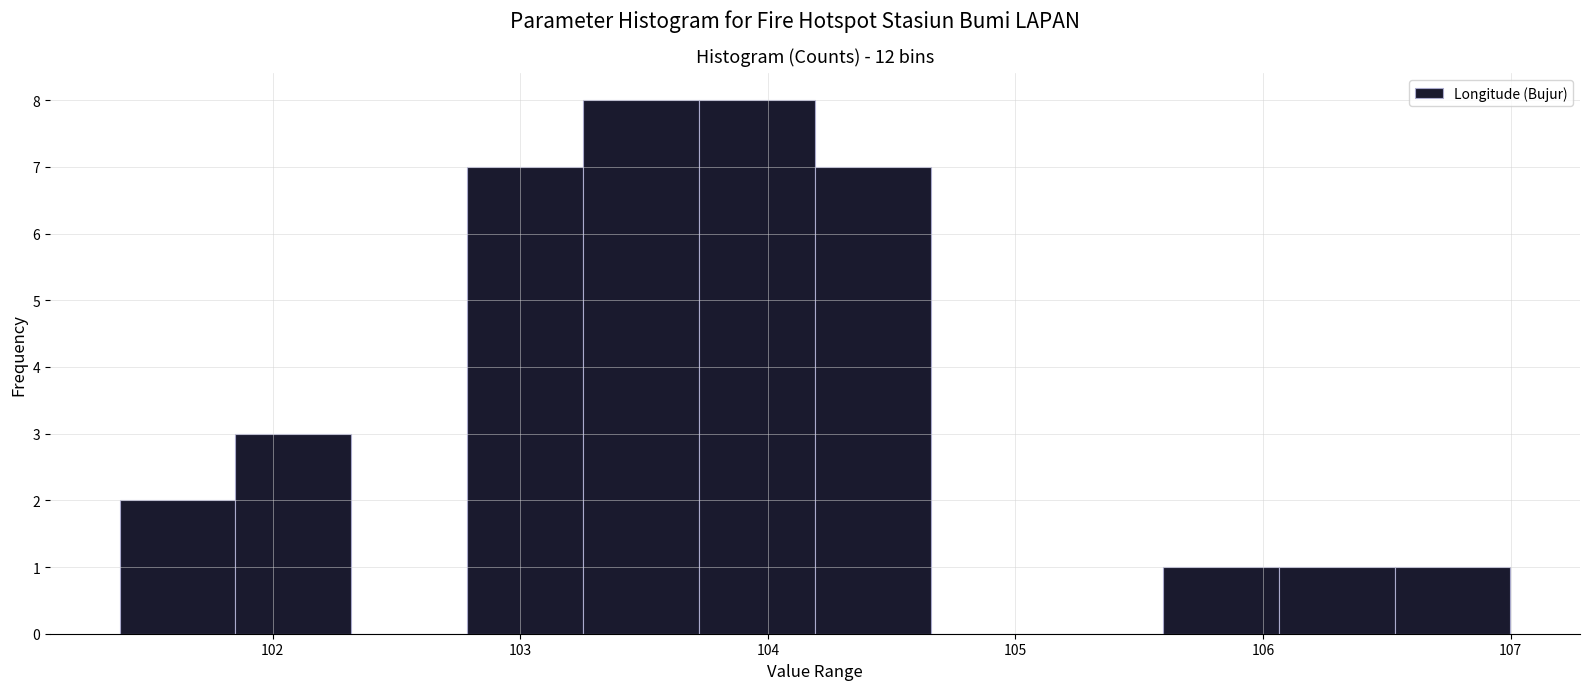

What is the height of the bar covering 104.2 to 104.7 on the x-axis? Neither the bar edges nor the heights are printed on the chart, so give them approximately, as read against the axes.

7